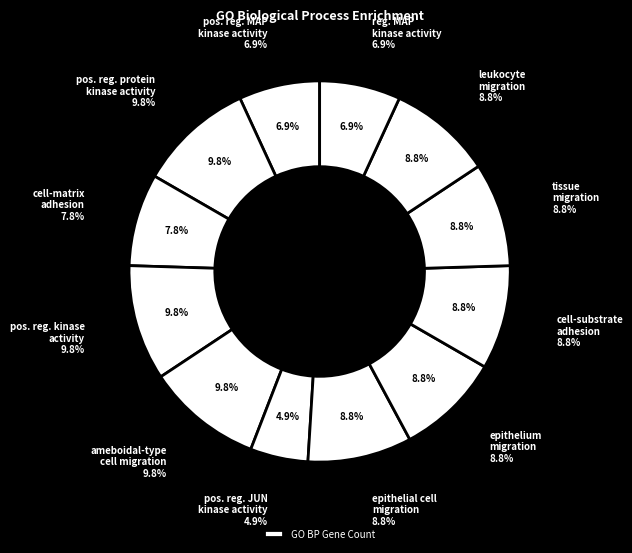

What percentage is the positive regulation of JUN kinase activity slice, to the nearest percent?

5%